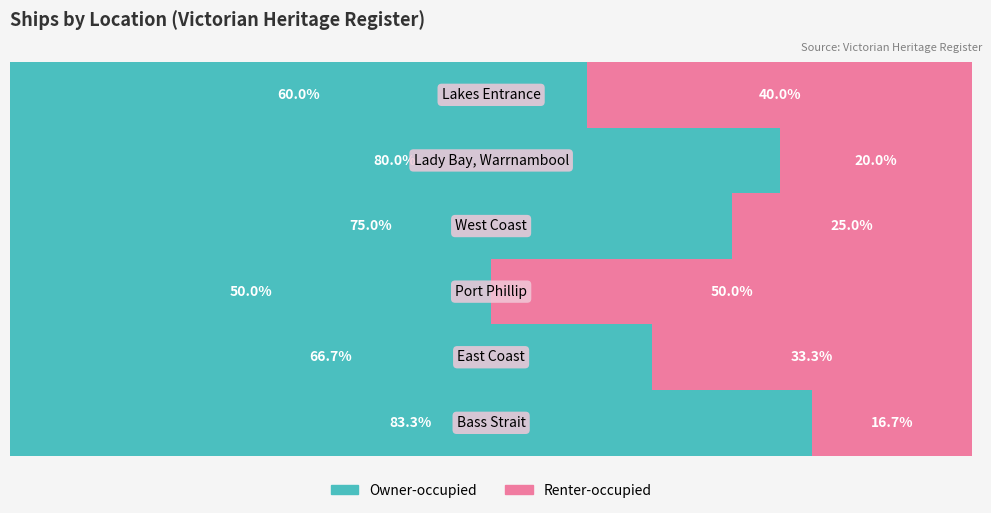

At how many categories does at least one series exceed 32?

6